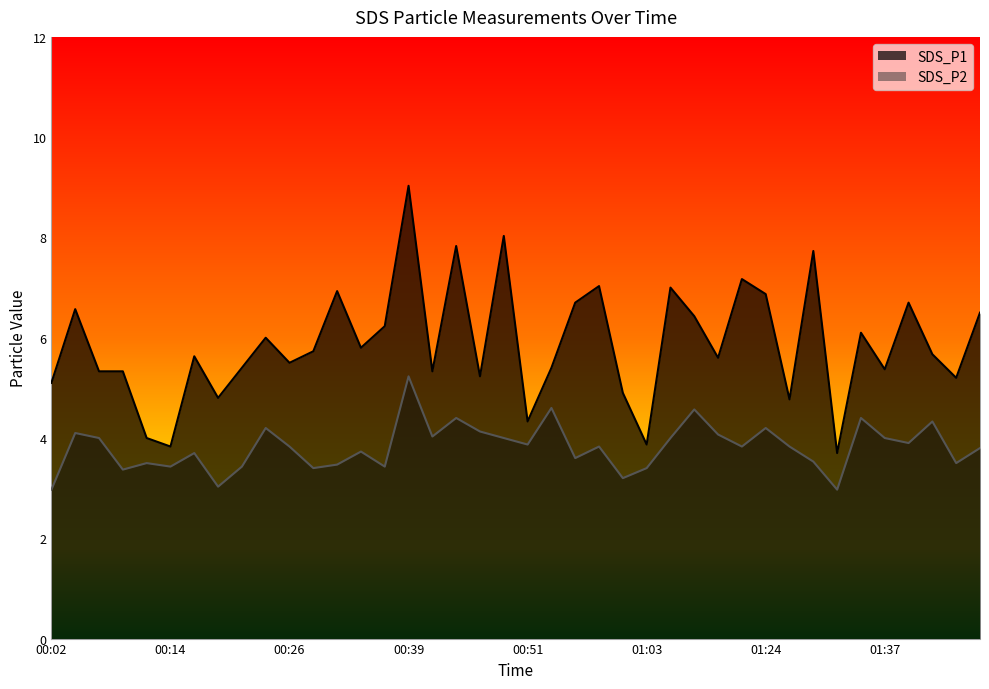

What is the label of the 22nd point from the left?

00:53